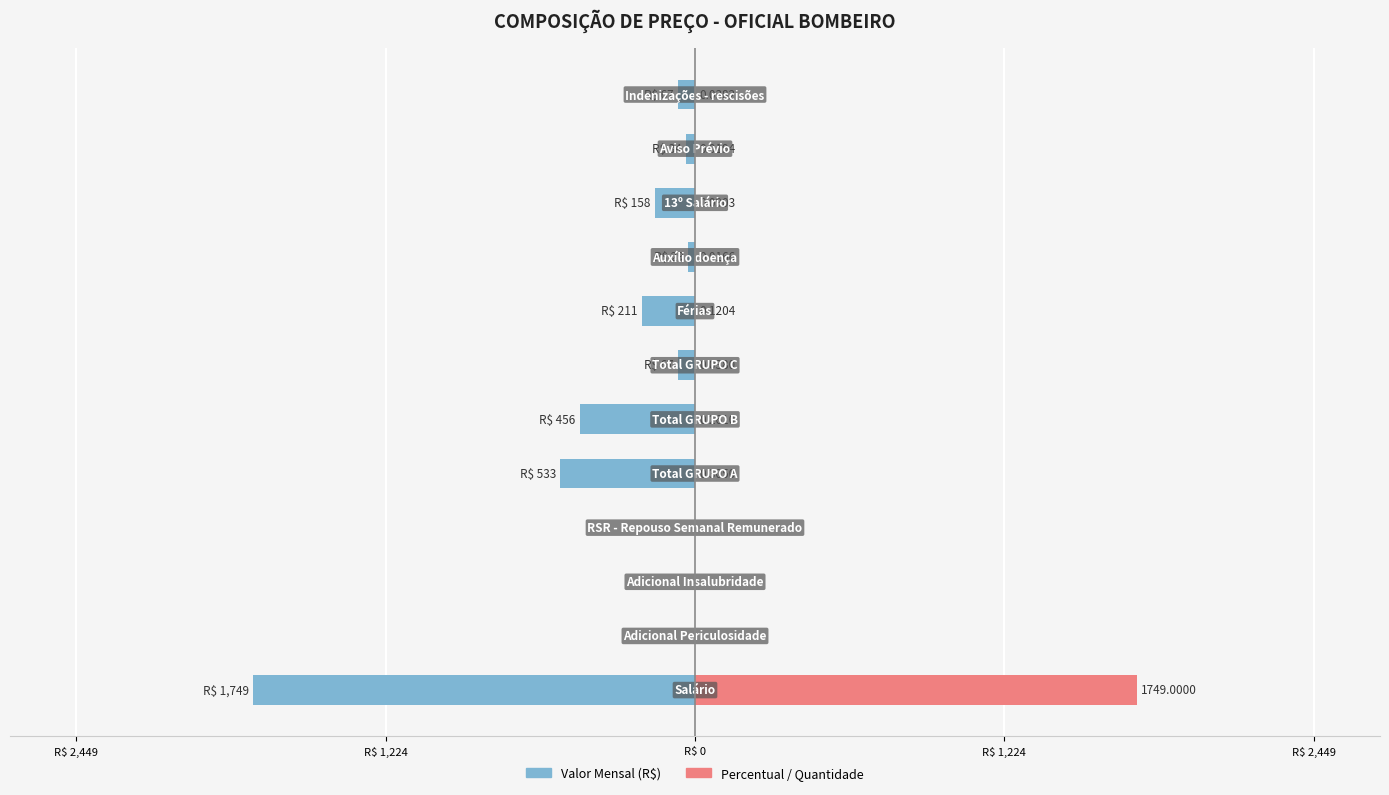

Rank the series by their maximum value, from lowest to highest.

Valor Mensal, Quantidade / %